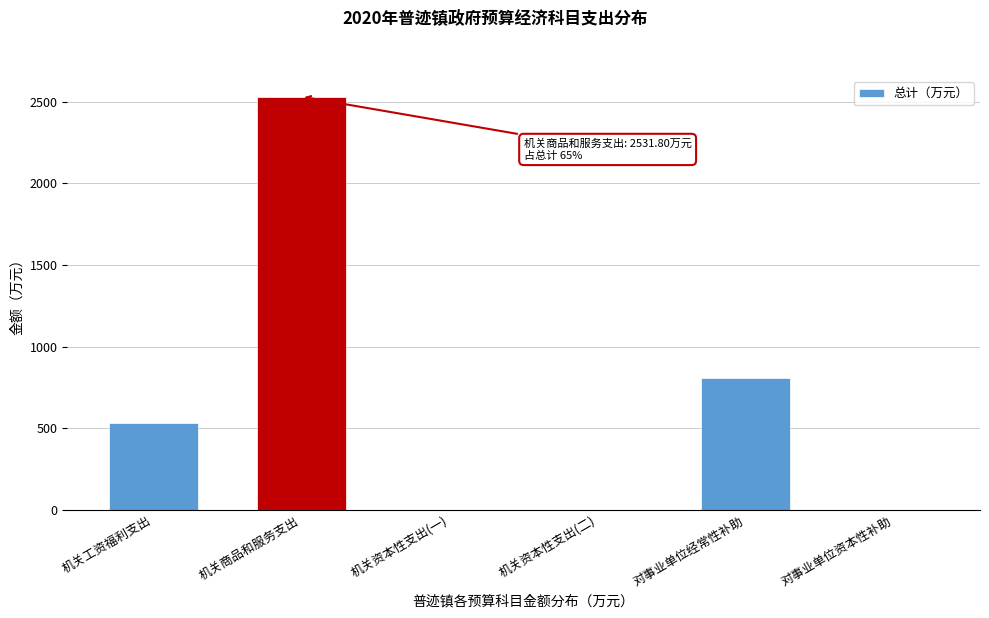

Reading left to right, what are all the values shown in this chart?

机关工资福利支出=530.7	机关商品和服务支出=2531.8	机关资本性支出(一)=0.0	机关资本性支出(二)=0.0	对事业单位经常性补助=810.5	对事业单位资本性补助=0.0